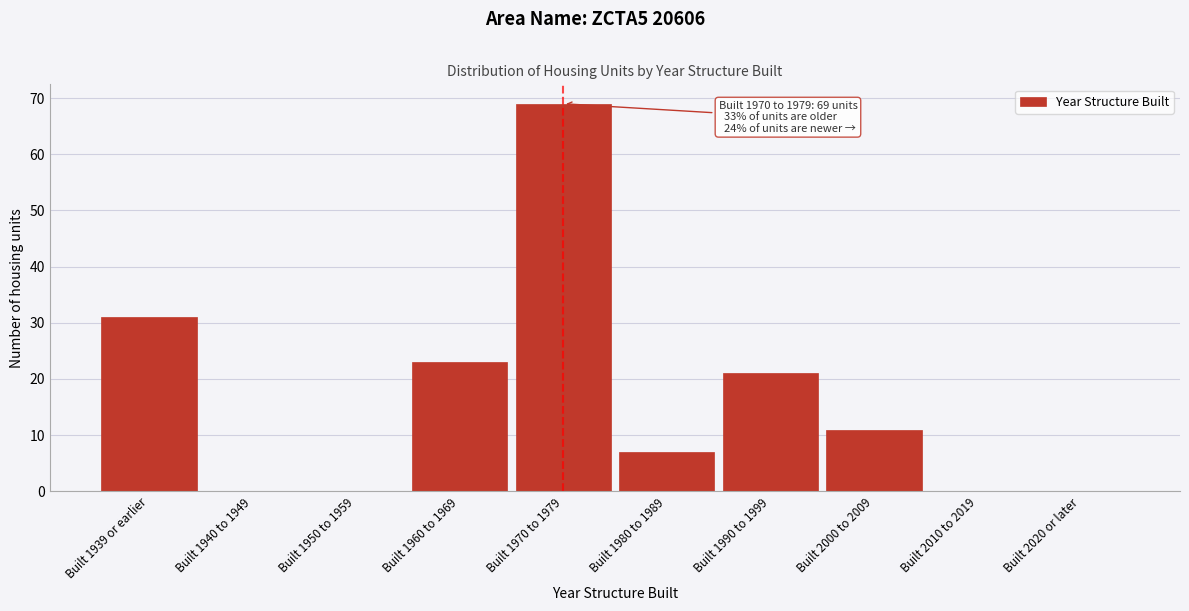

Reading left to right, transcribe all the data shown in this chart.

Built 1939 or earlier=31	Built 1940 to 1949=0	Built 1950 to 1959=0	Built 1960 to 1969=23	Built 1970 to 1979=69	Built 1980 to 1989=7	Built 1990 to 1999=21	Built 2000 to 2009=11	Built 2010 to 2019=0	Built 2020 or later=0